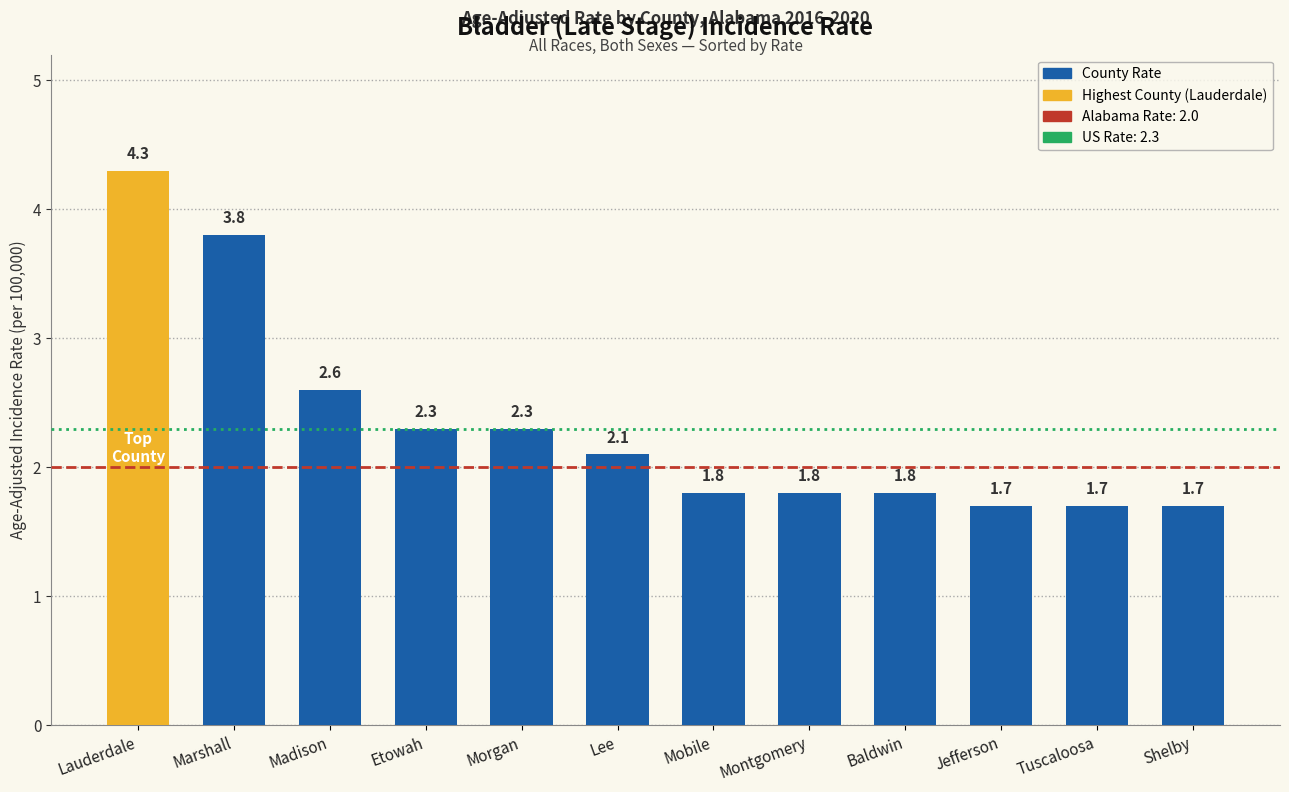

True or false: the data shows 2.2 at Lauderdale.

False